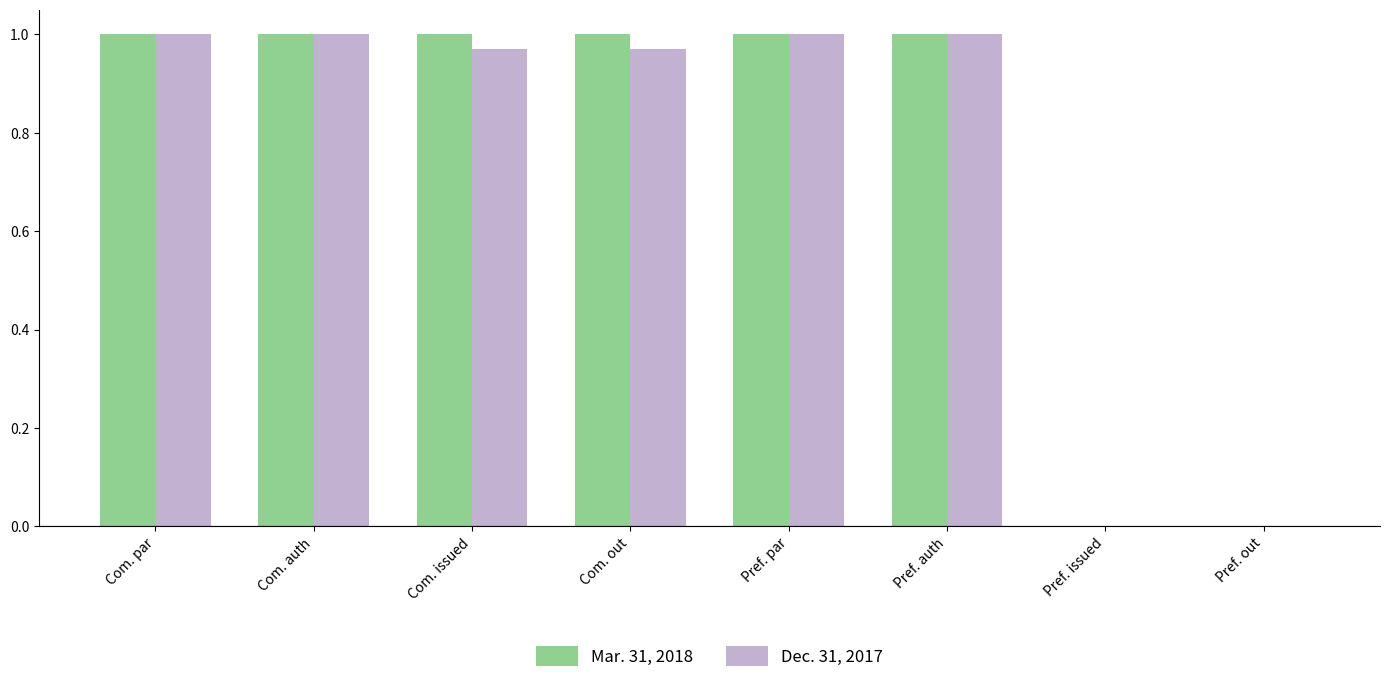

Which series changed the most between Com. out and Pref. issued?

Mar. 31, 2018